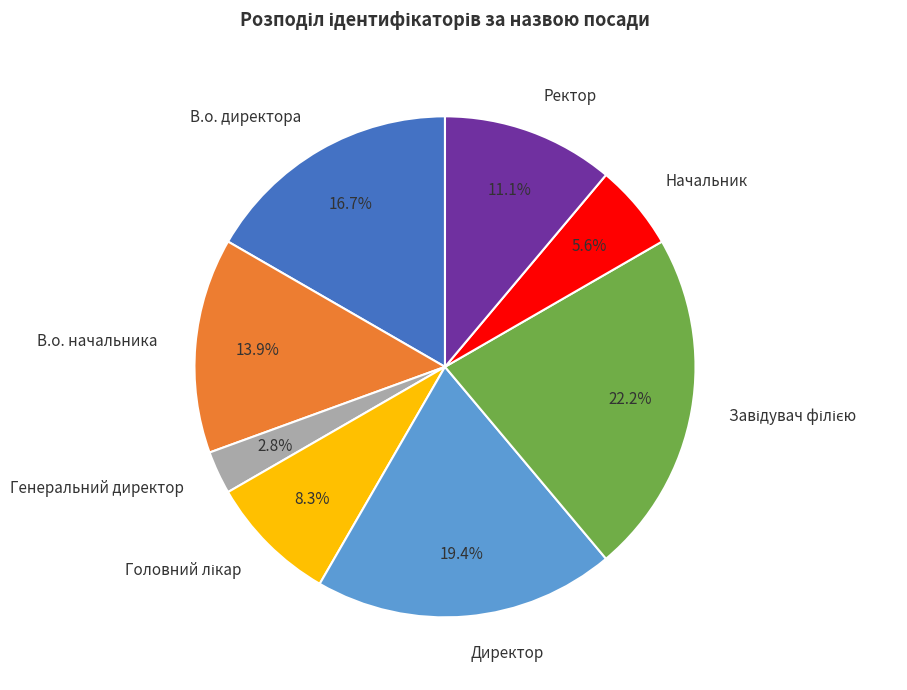

Which has a higher value, Начальник or Директор?

Директор